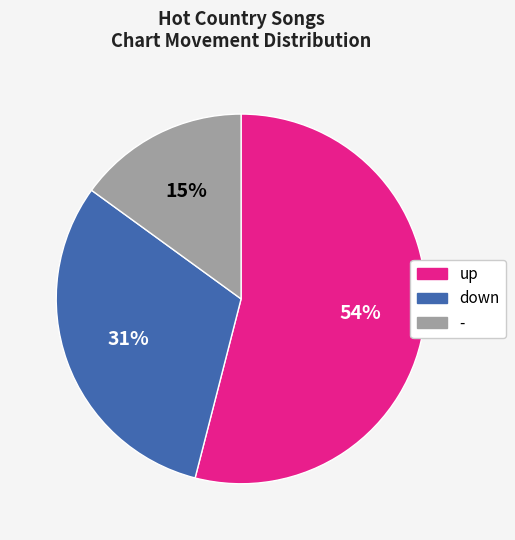

What is the ratio of the value at up to the value at -?

3.6